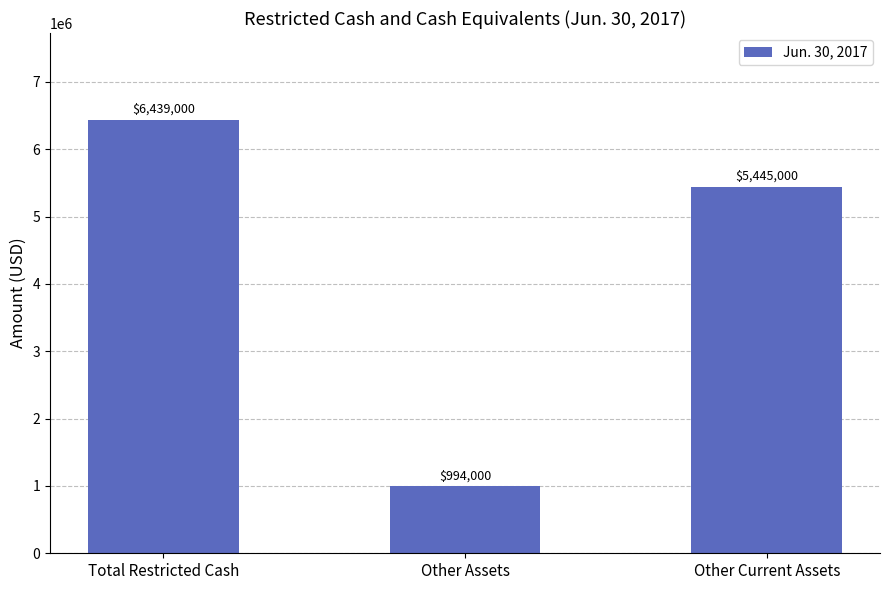

Reading right to left, transcribe all the data shown in this chart.

5445000	994000	6439000